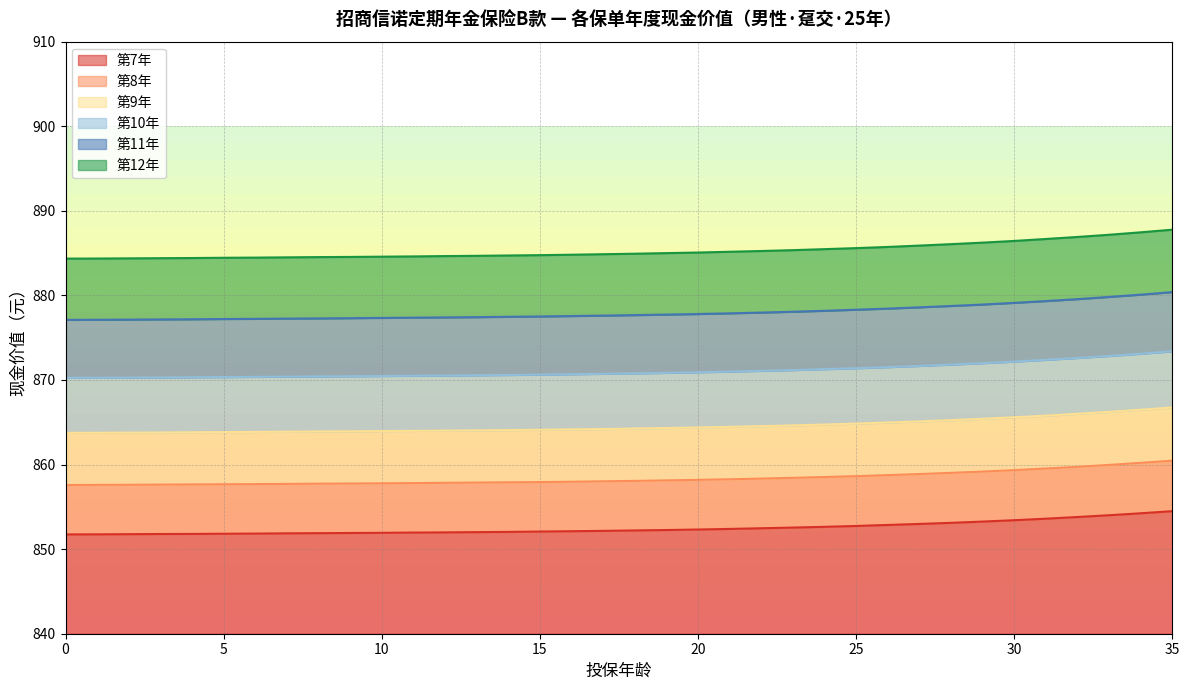

What is the spread (max minus min) of values at 19?

32.7